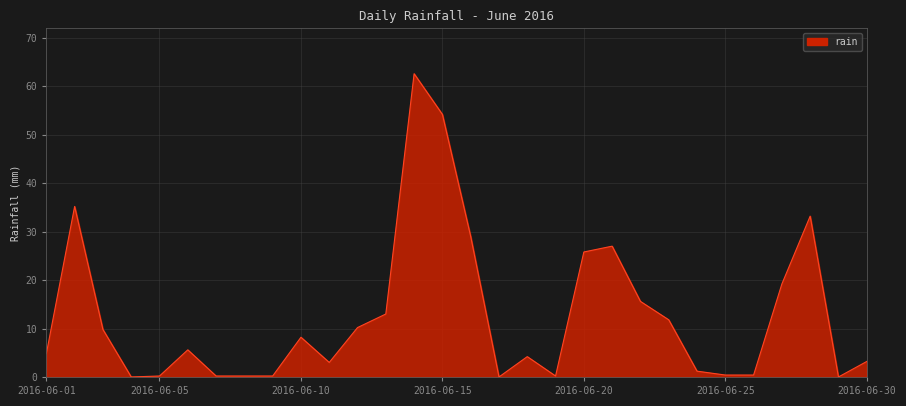

Does the chart have visible grid lines?

Yes